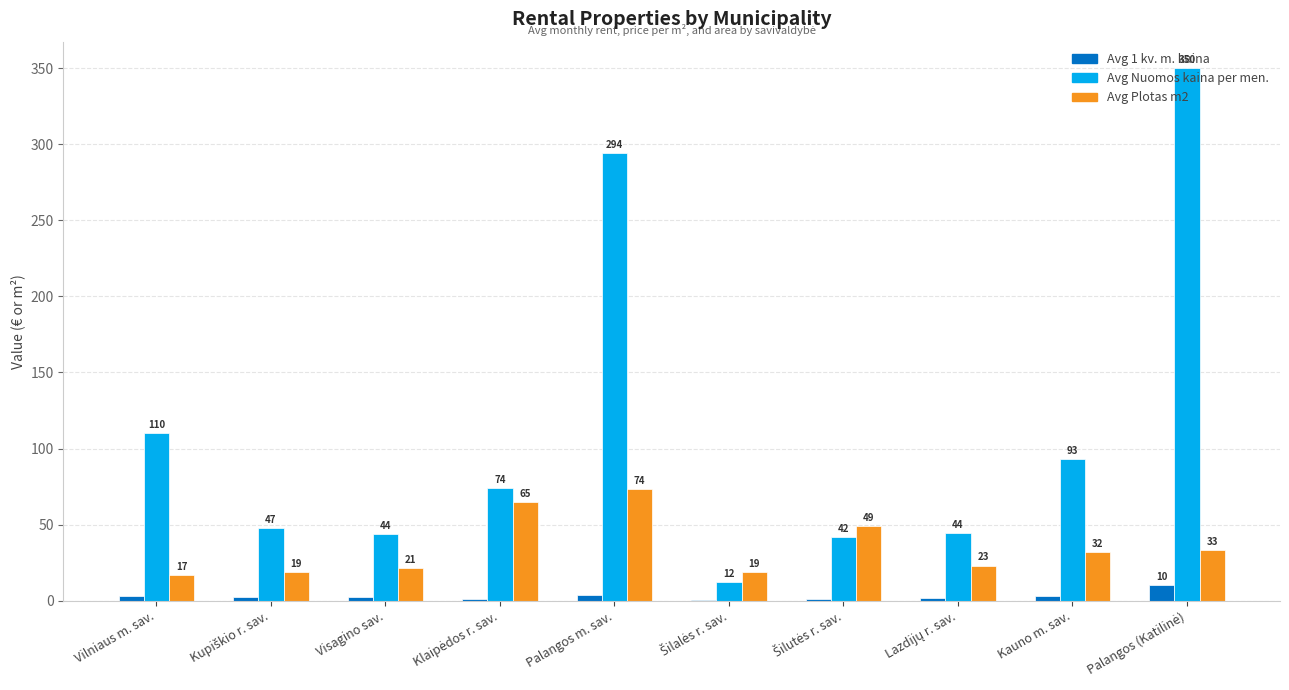

What is the maximum value shown in the chart?

350.0